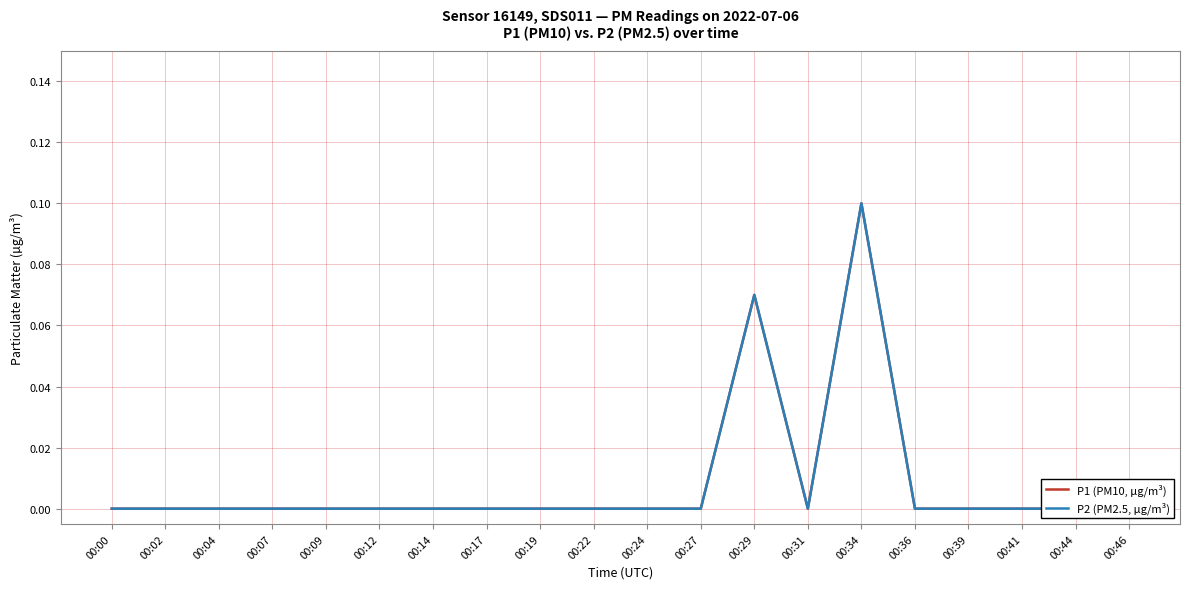

At which category does P1 (PM10, µg/m³) reach its first local peak?

00:29